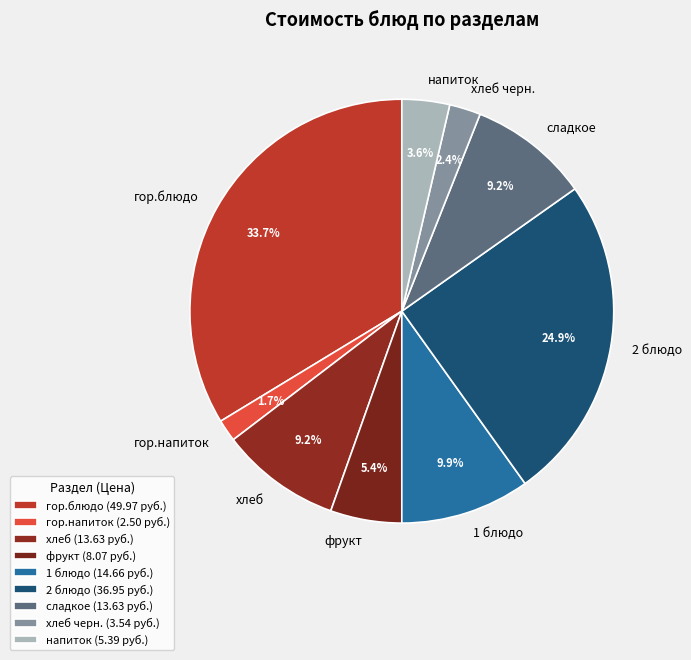

Which has a higher value, гор.напиток or гор.блюдо?

гор.блюдо